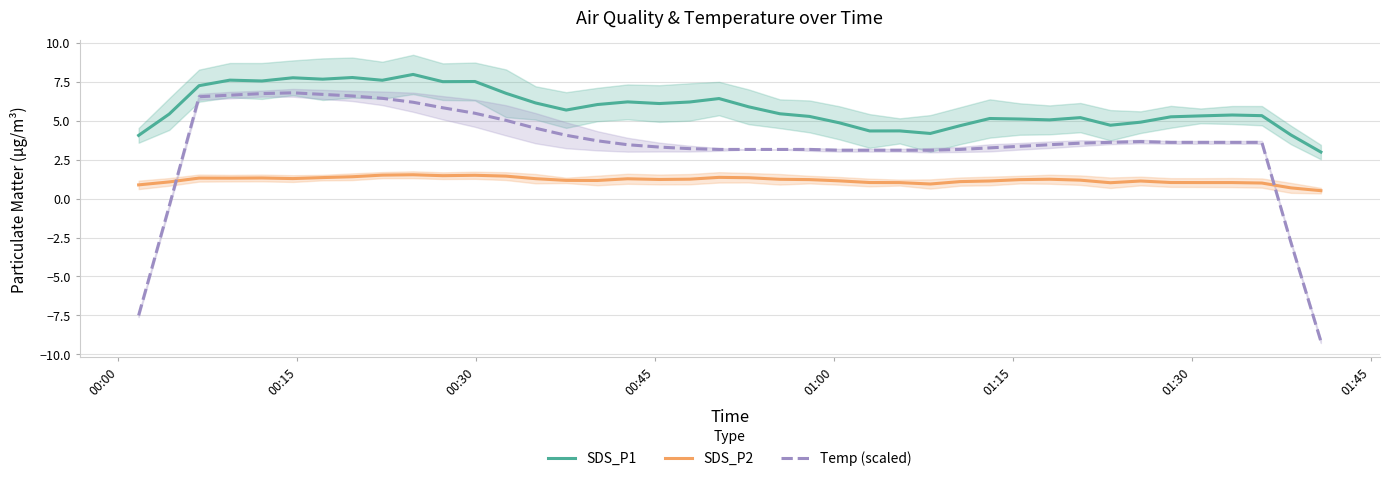

After their last crossing, which series has the higher values: SDS_P2 or Temp (scaled)?

SDS_P2